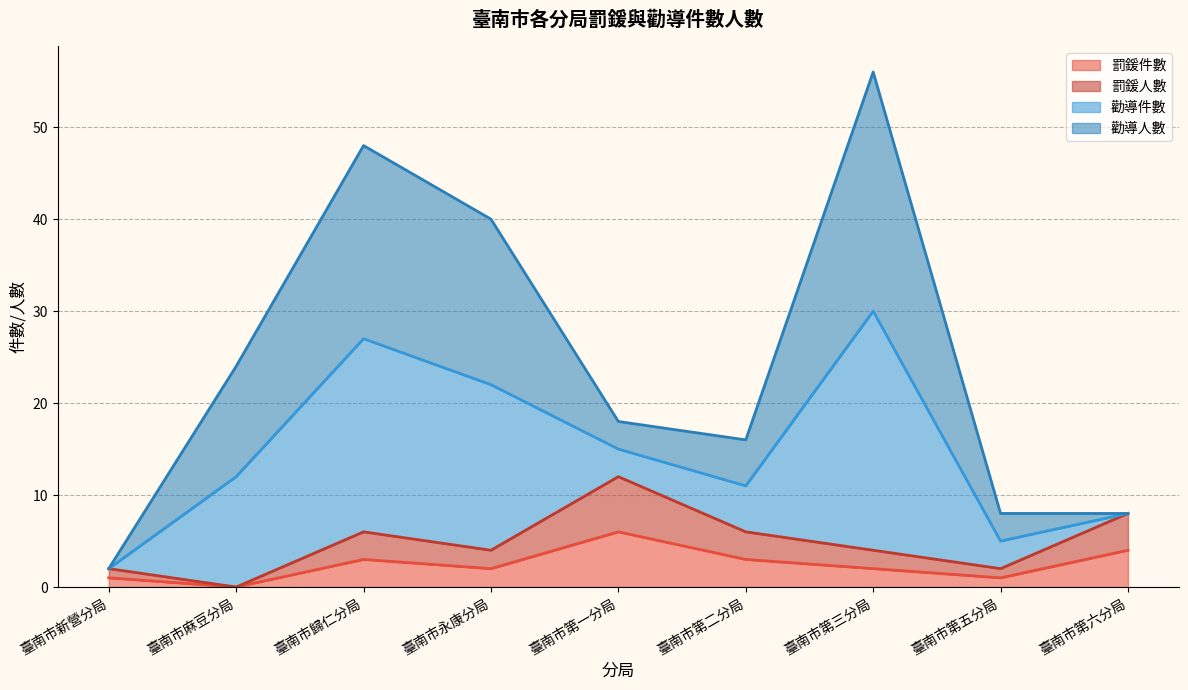

How many 罰鍰件數 values are between 1 and 3?

6